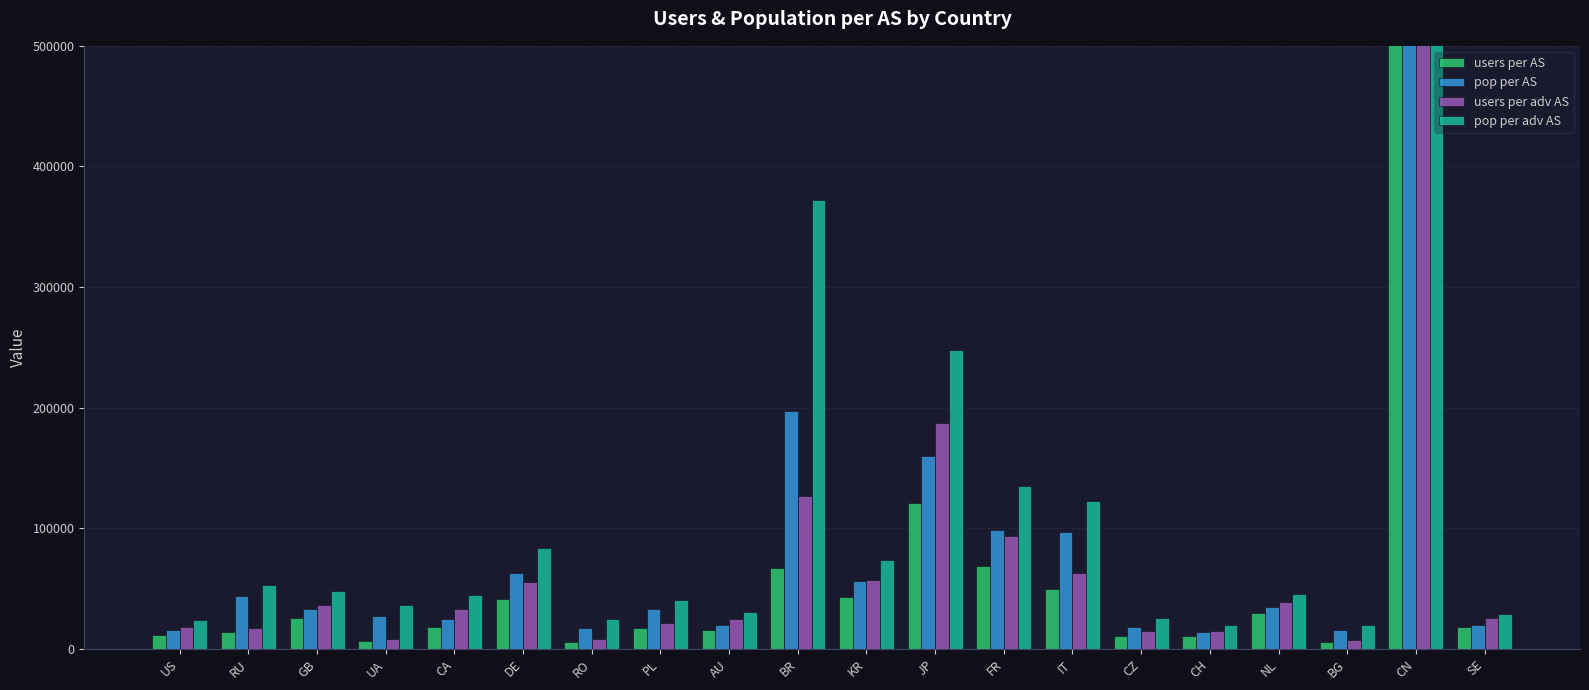

Where is pop per adv AS nearest to the value 3671912?

BR